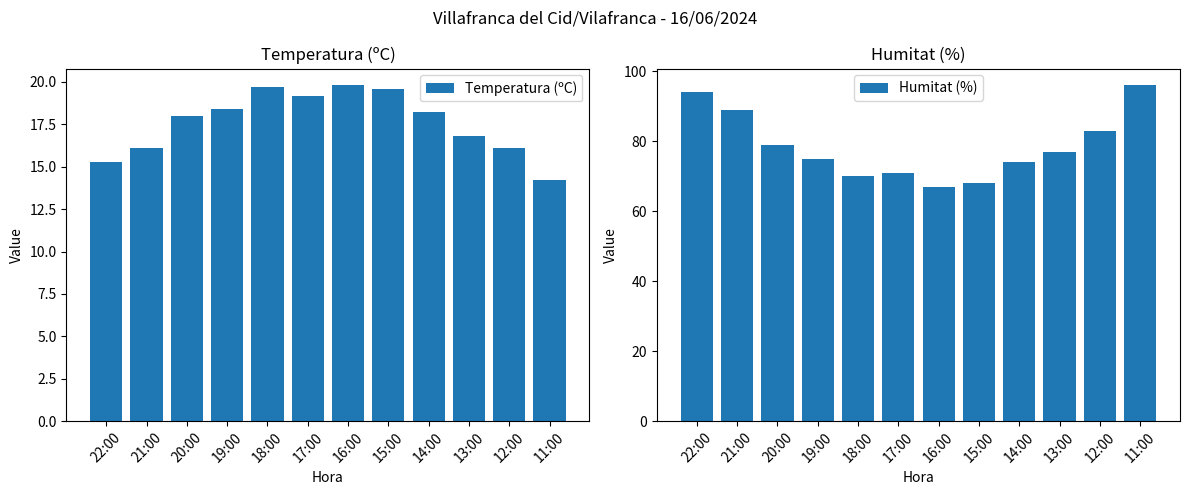

Reading left to right, list all the values displayed in this chart.

Temperatura (ºC): 22:00=15.3	21:00=16.1	20:00=18.0	19:00=18.4	18:00=19.7	17:00=19.2	16:00=19.8	15:00=19.6	14:00=18.2	13:00=16.8	12:00=16.1	11:00=14.2
Humitat (%): 22:00=94.0	21:00=89.0	20:00=79.0	19:00=75.0	18:00=70.0	17:00=71.0	16:00=67.0	15:00=68.0	14:00=74.0	13:00=77.0	12:00=83.0	11:00=96.0